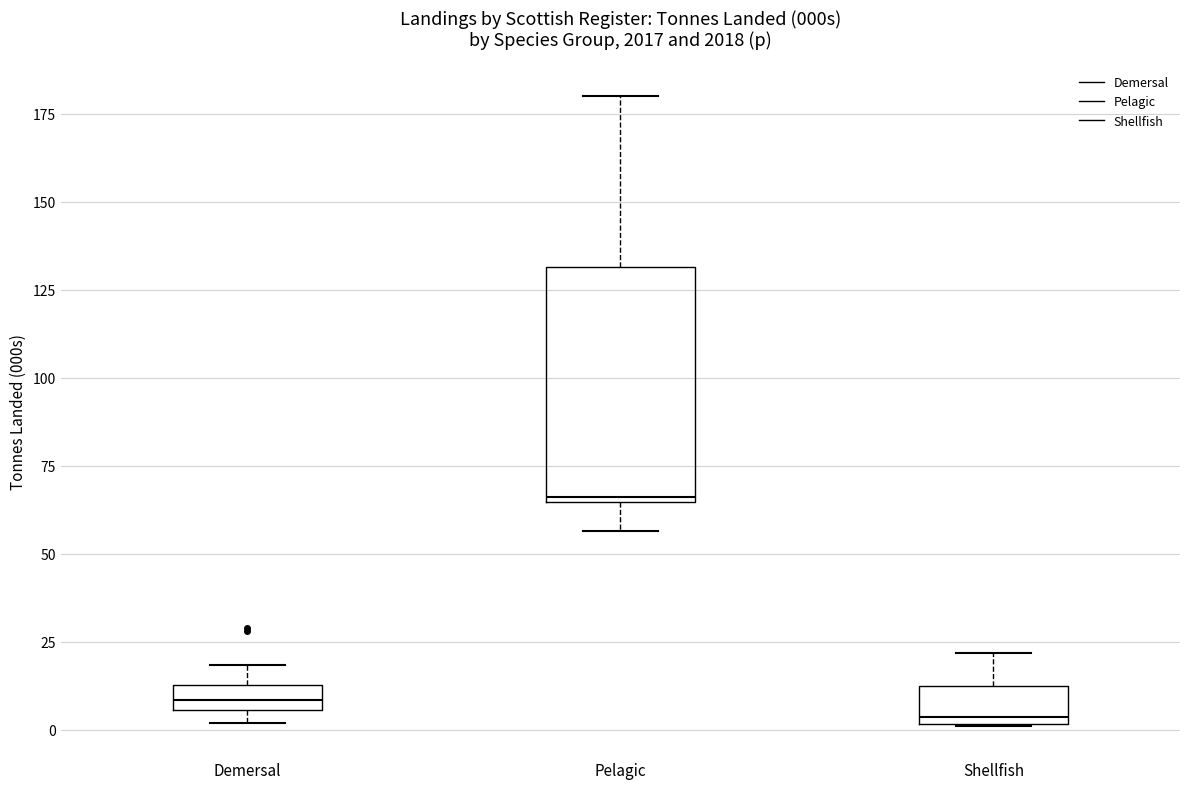

Comparing the boxes themselves (not the whiskers), which one is the tallest?

Pelagic